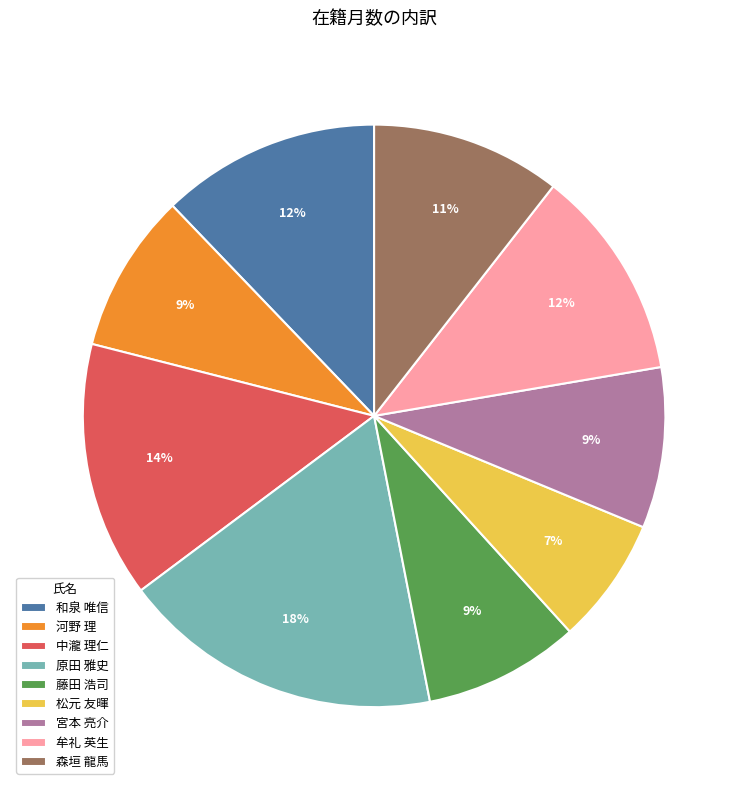

To the nearest percent, what is the difference between the largest and smallest slice percentages?

11%